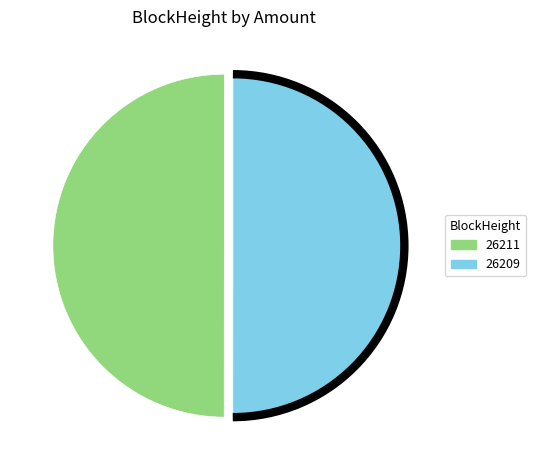

Is the sum of 26209 and 26211 greater than half?

Yes